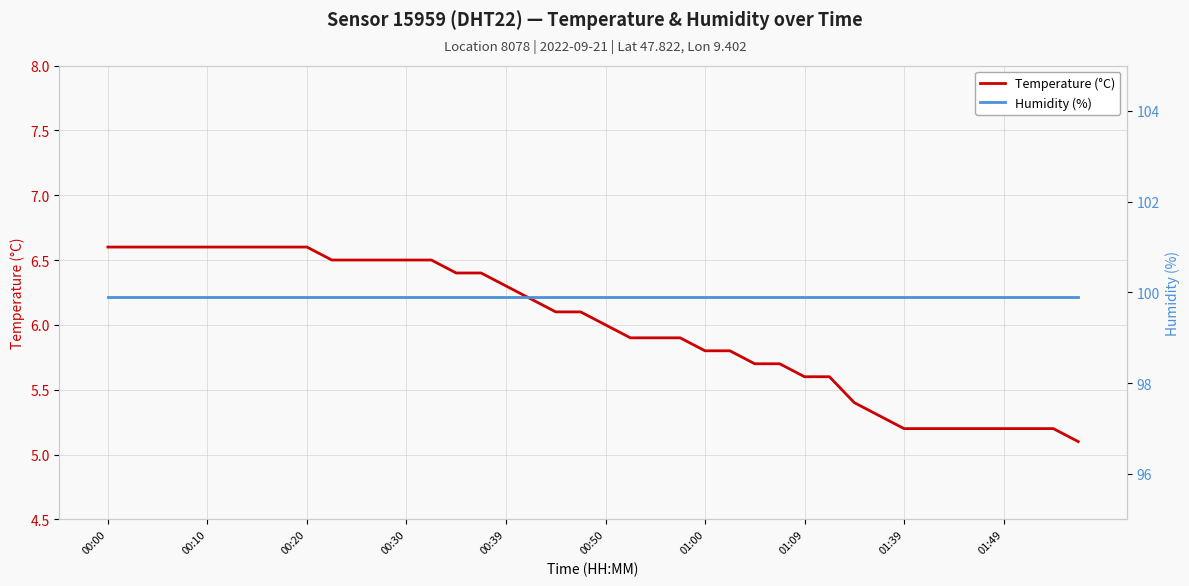

Is this an area chart (filled region under the line)?

No